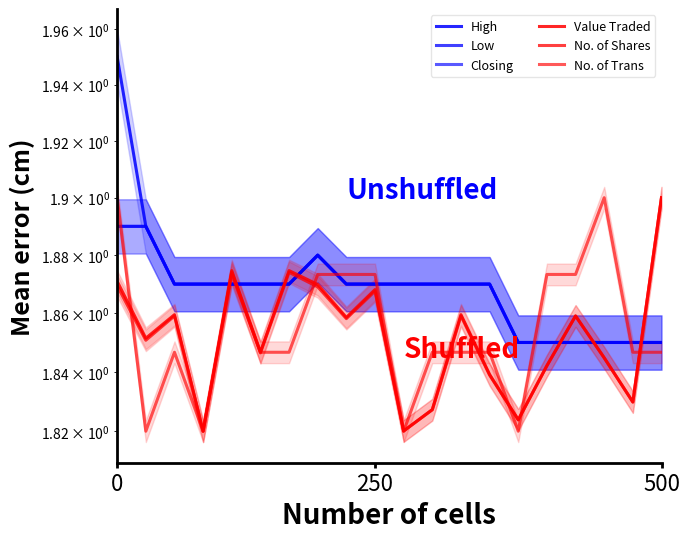

What is the approximate value of No. of Shares at 11?

1.8